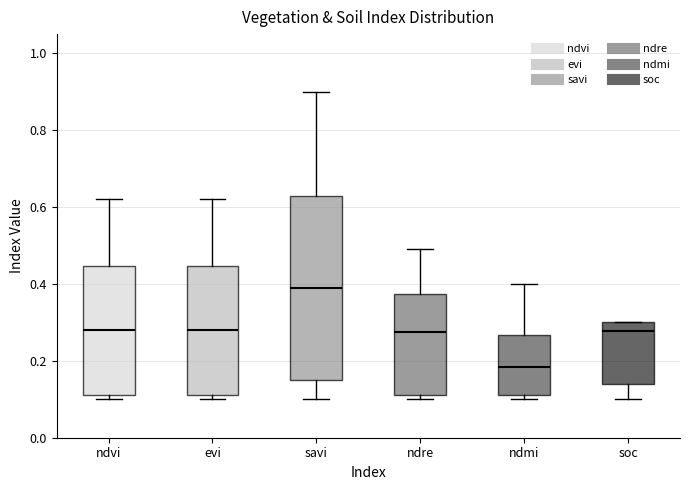

Which box has the highest median line?

savi